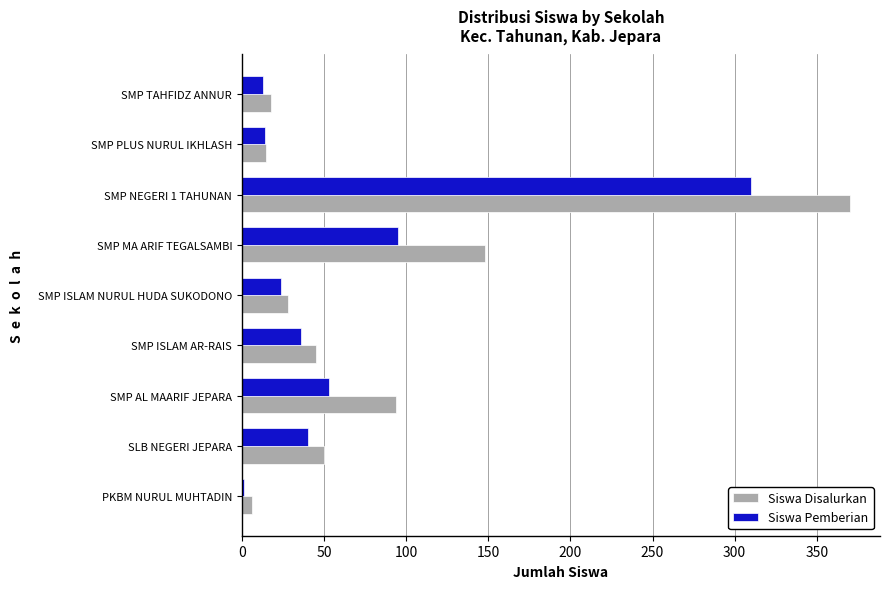

Which series has the largest total across all categories?

Siswa Disalurkan